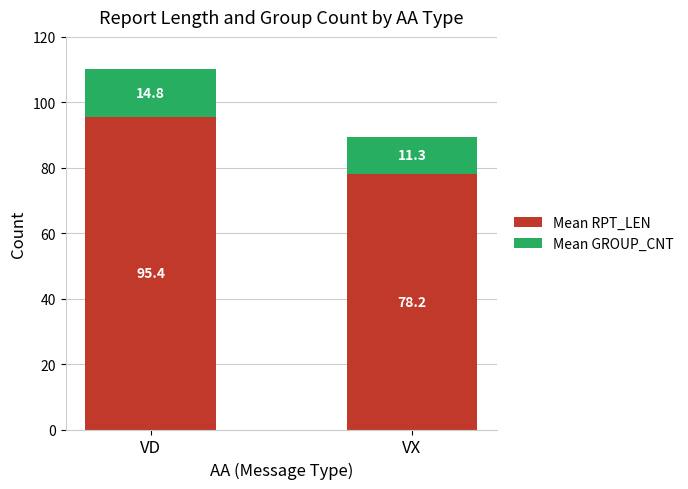

What is the difference between the maximum and minimum values in the Mean RPT_LEN series?

17.2